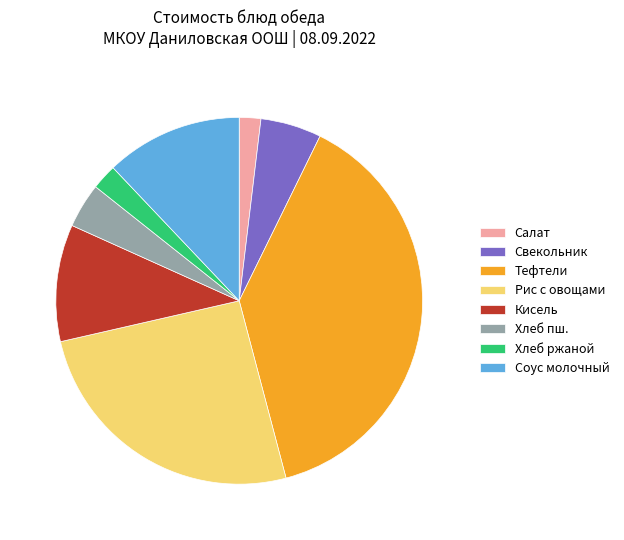

Do Хлеб пш. and Свекольник together represent more than half of the pie?

No